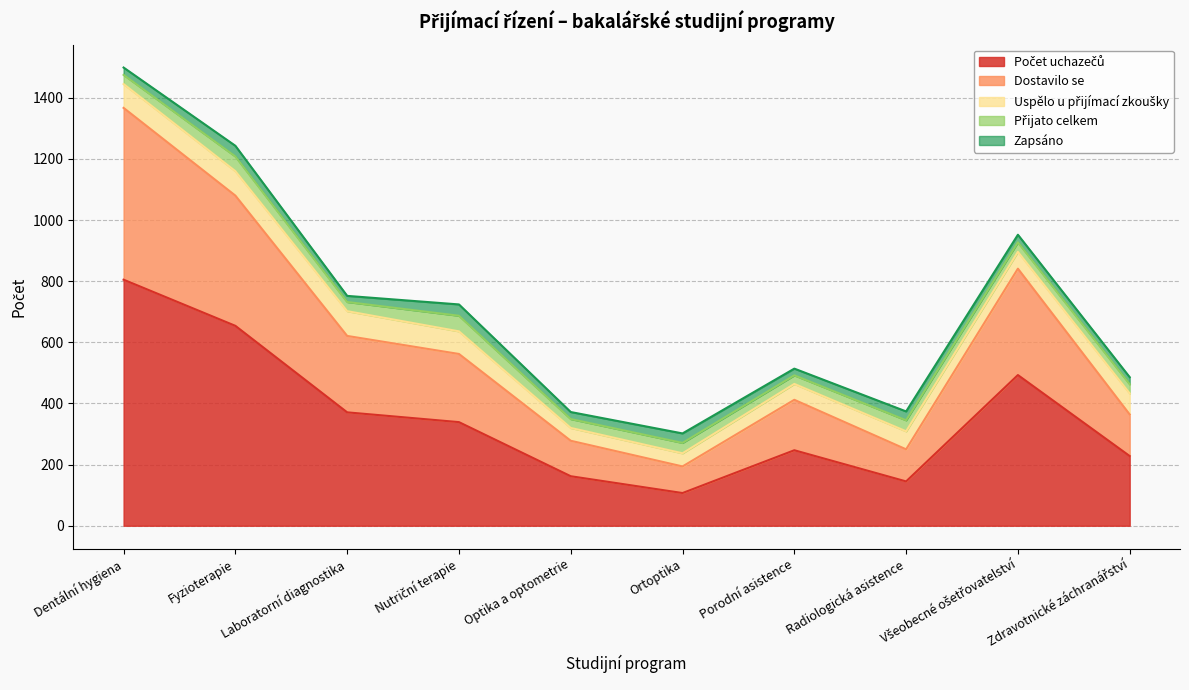

What is the highest value of the Počet uchazečů series?

805